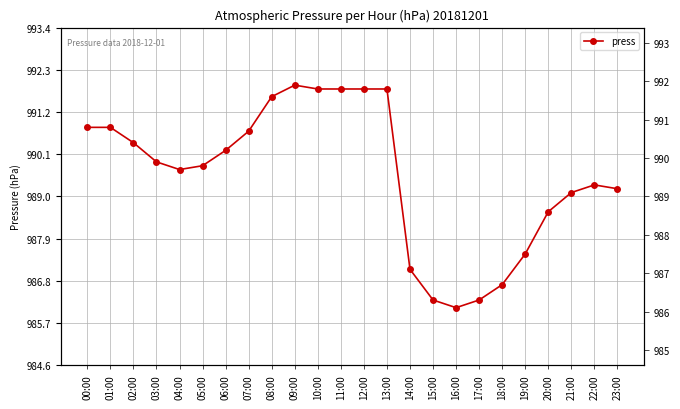

What is the label of the 19th point from the right?

05:00